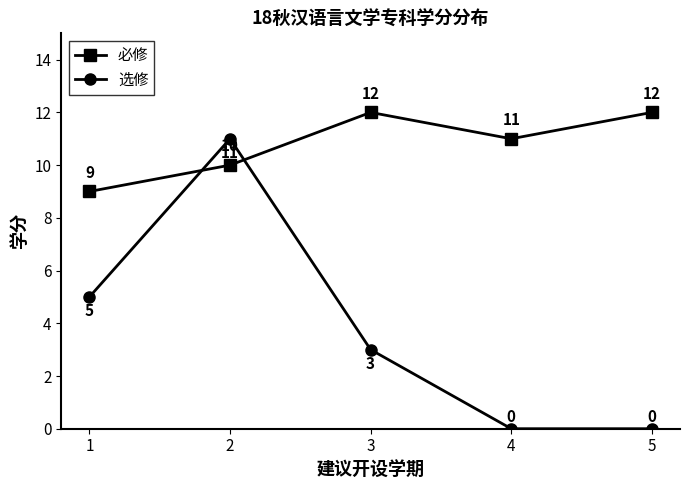

Is this an area chart (filled region under the line)?

No